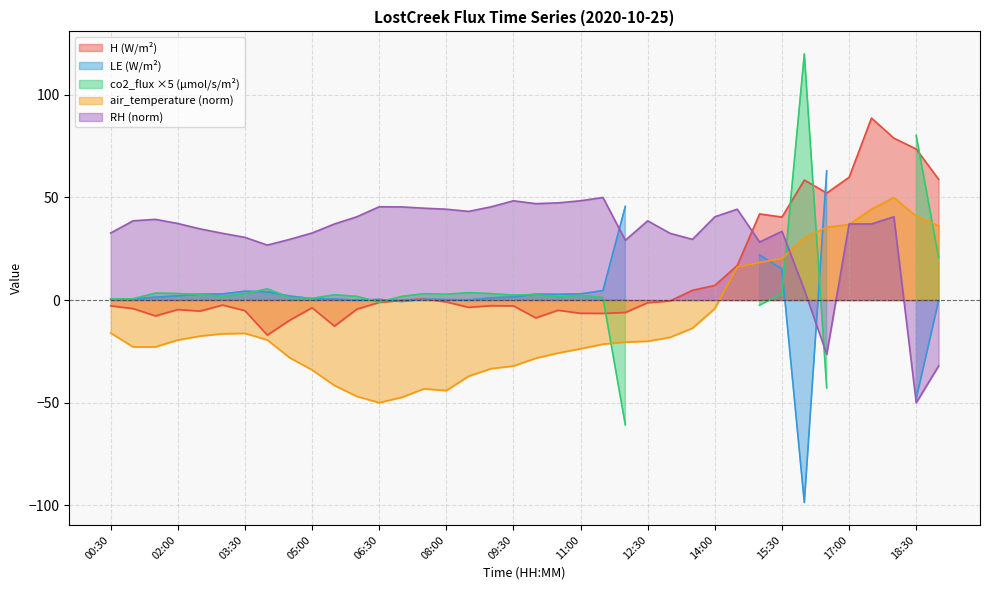

How many categories are shown in the chart?

38